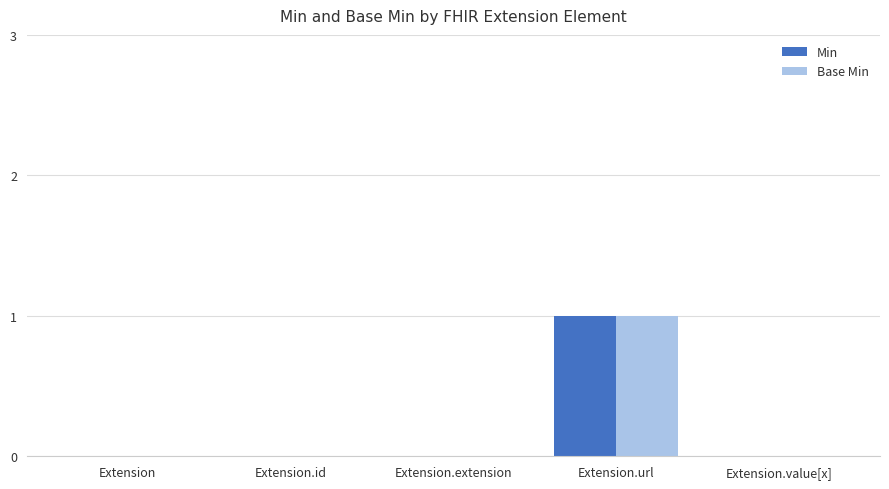

Reading right to left, transcribe all the data shown in this chart.

Min: Extension.value[x]=0	Extension.url=1	Extension.extension=0	Extension.id=0	Extension=0
Base Min: Extension.value[x]=0	Extension.url=1	Extension.extension=0	Extension.id=0	Extension=0